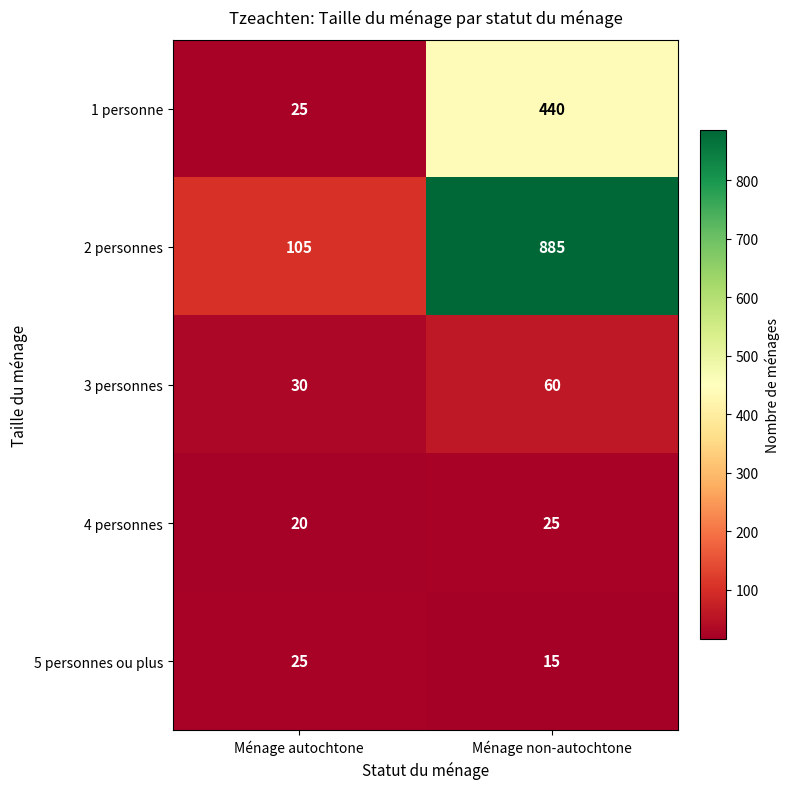

Which series has the widest spread of values?

2 personnes